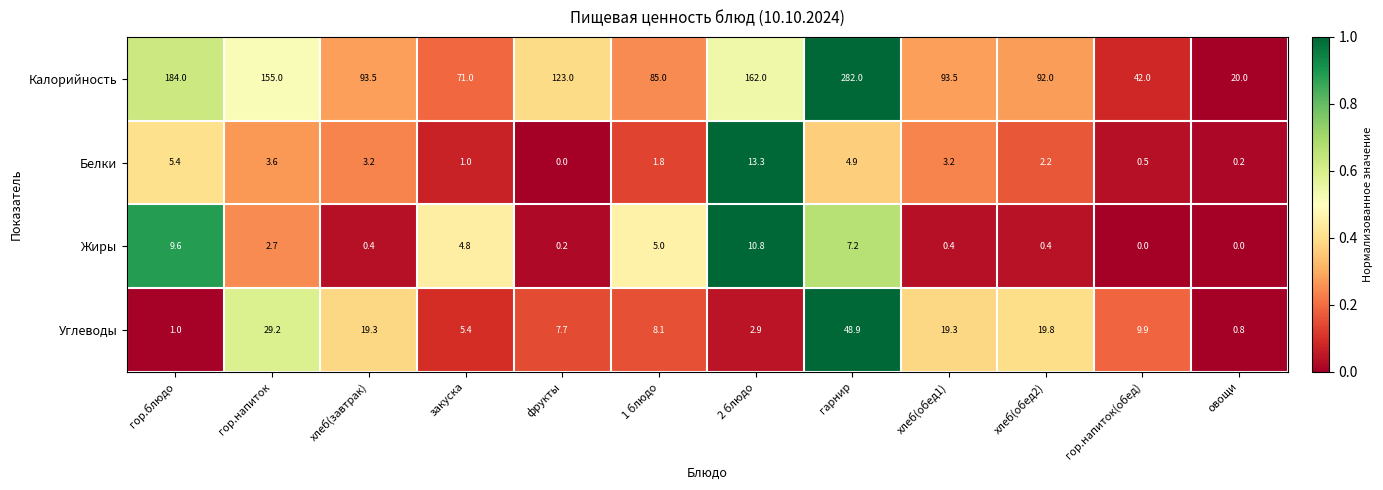

What is the sum of the Жиры values at гор.напиток(обед) and гор.напиток?

2.7